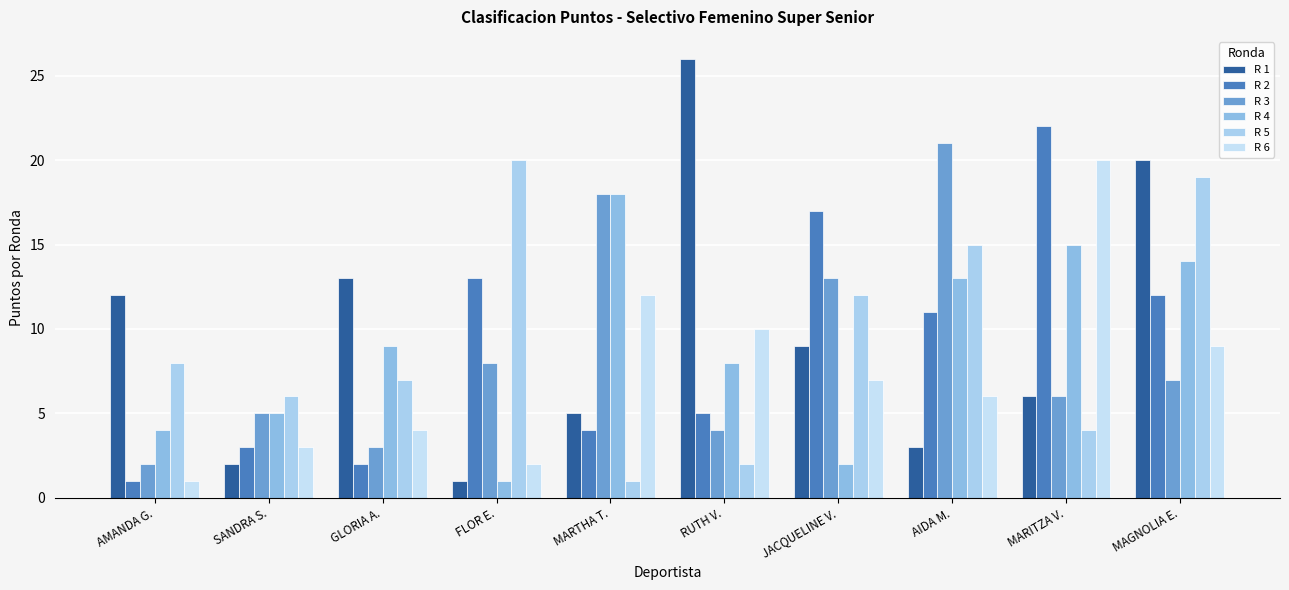

Which series has the largest total across all categories?

R 1